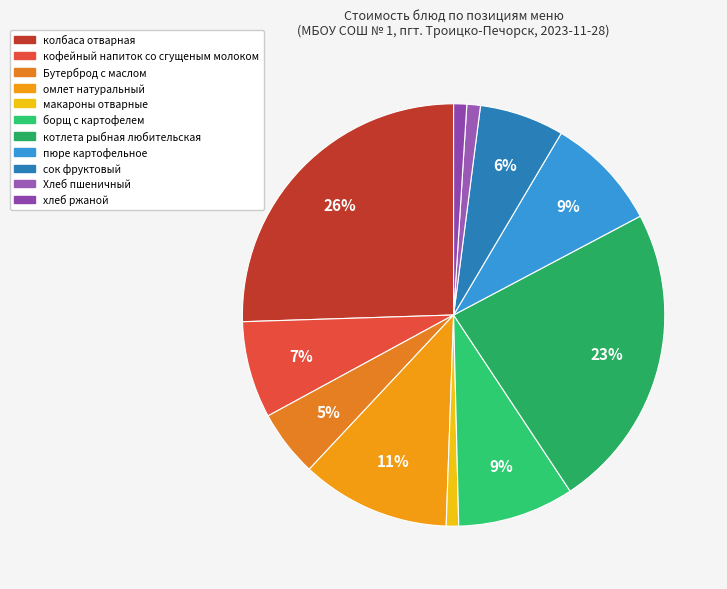

To the nearest percent, what portion does котлета рыбная любительская represent?

23%